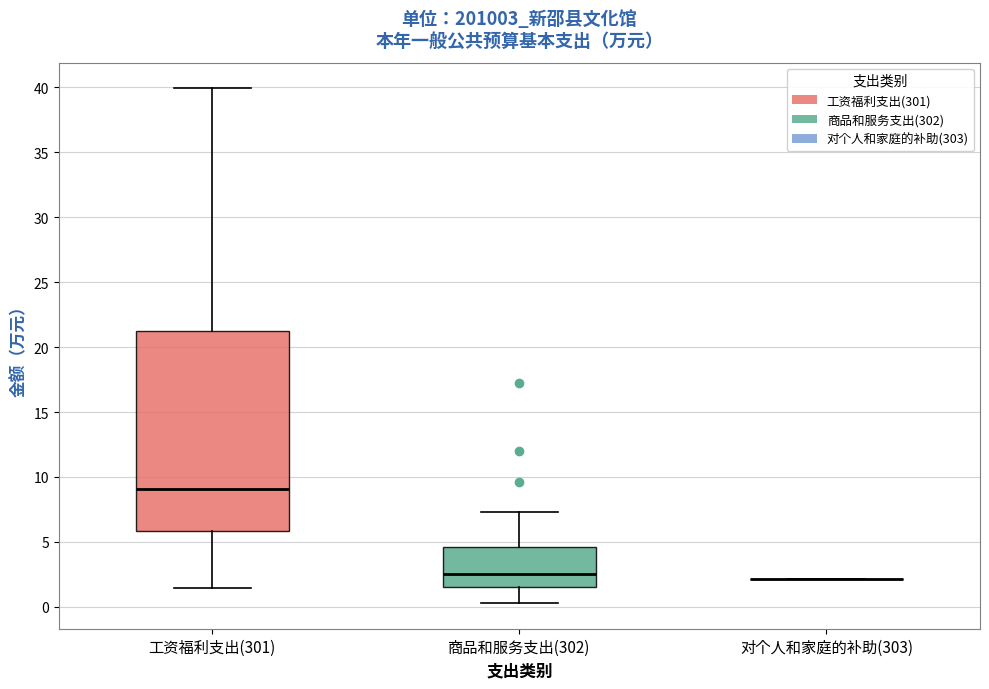

Comparing the boxes themselves (not the whiskers), which one is the tallest?

工资福利支出(301)